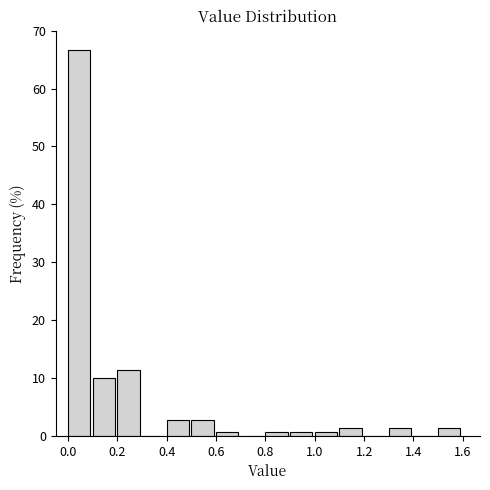

What is the height of the bar covering 0.4 to 0.5 on the x-axis? The values are not printed on the chart, so give them approximately, as read against the axis.

3